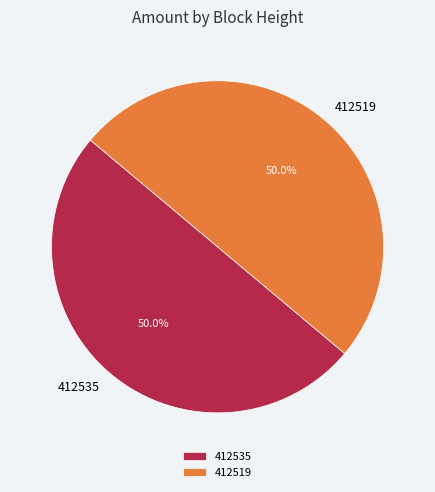

Combined, do 412519 and 412535 account for over 50%?

Yes